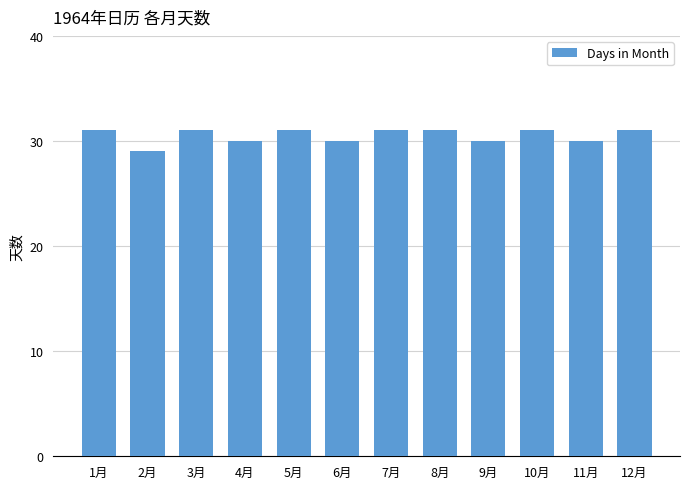

Reading left to right, transcribe all the data shown in this chart.

31	29	31	30	31	30	31	31	30	31	30	31